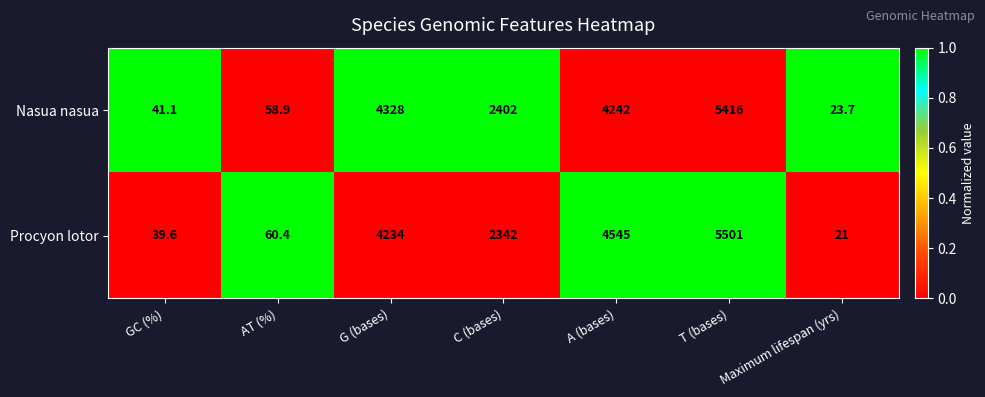

What is the greatest value displayed?

5501.0